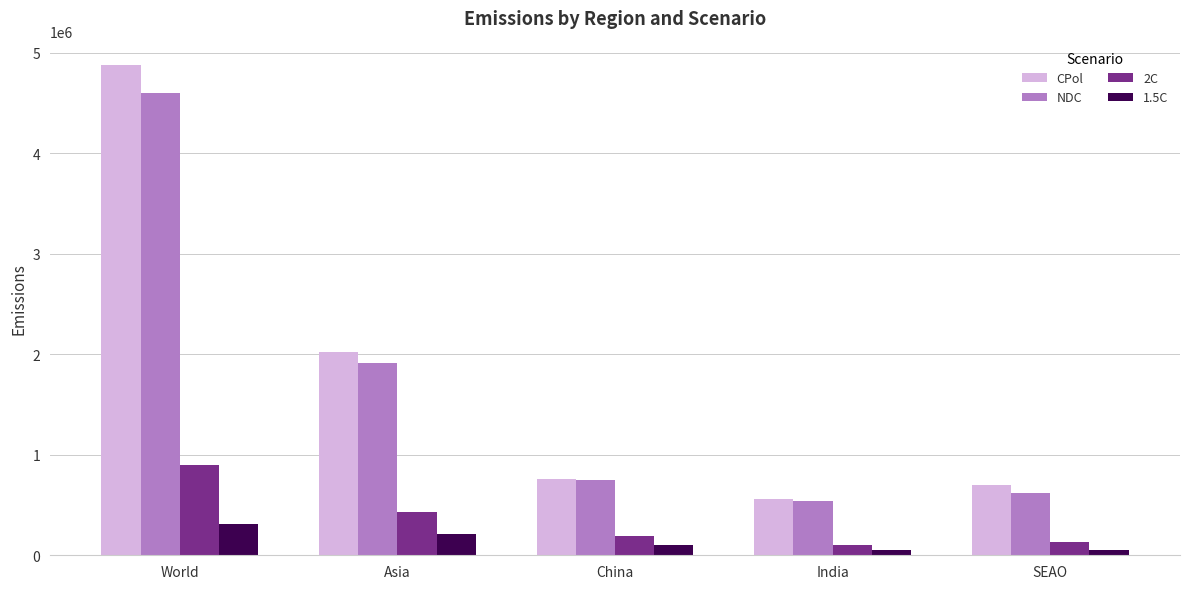

True or false: CPol has a value of 220500.0 at SEAO.

False